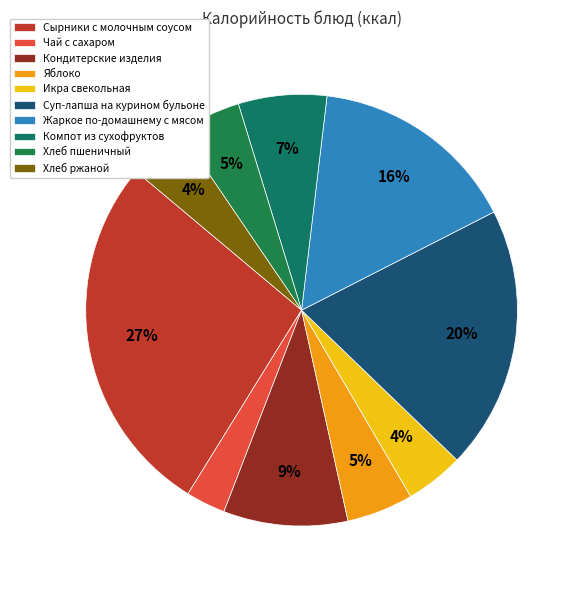

Is Компот из сухофруктов the majority of the pie?

No